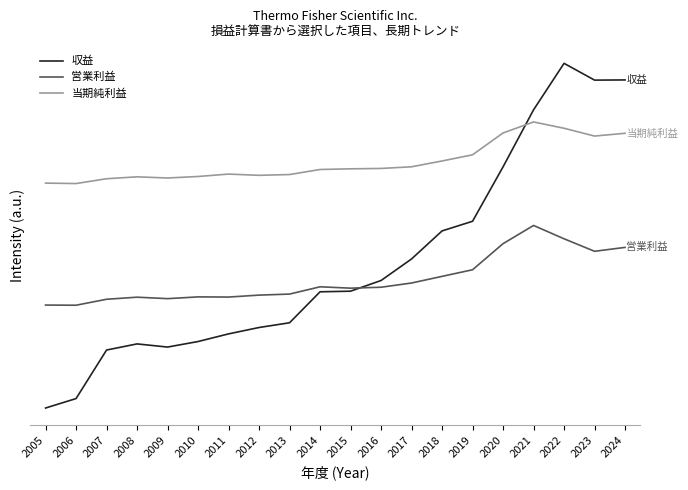

Reading left to right, list all the values displayed in this chart.

収益: 2633	3792	9746	10498	10110	10789	11726	12510	13090	16890	16965	18274	20918	24358	25542	32218	39211	44915	42857	42879
営業利益: 15263	15242	15974	16229	16049	16265	16245	16482	16610	17503	17336	17449	17968	18783	19594	22794	25028	23393	21859	22337
当期純利益: 30223	30169	30761	30994	30850	31036	31330	31178	31273	31894	31975	32022	32225	32938	33696	36375	37725	36950	35995	36335